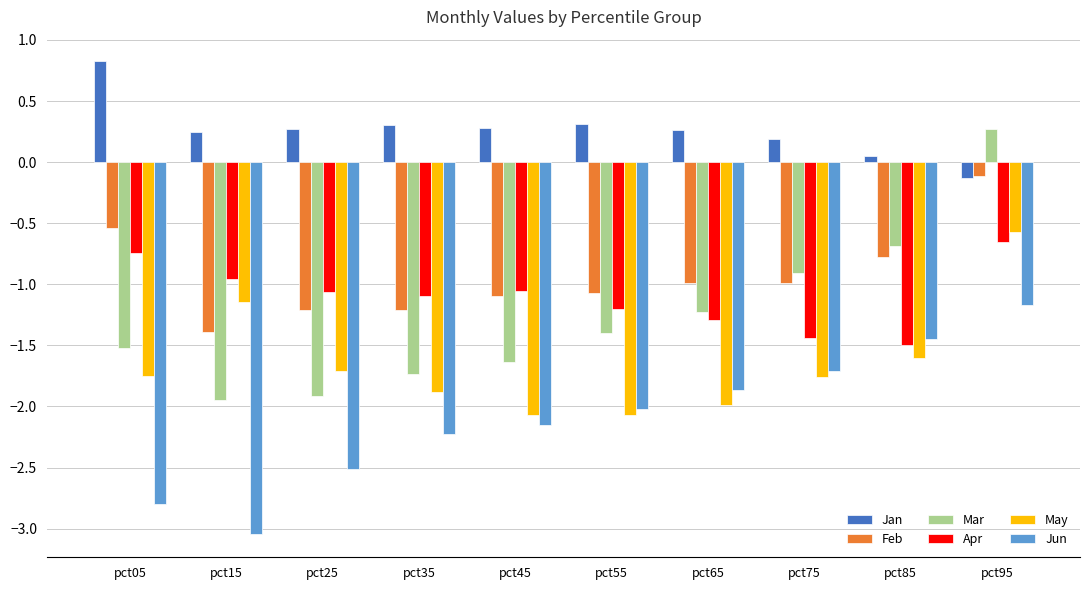

How many bars are there in each group?

6